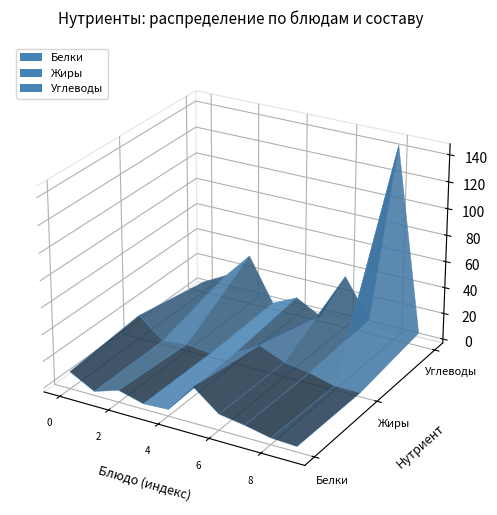

Reading right to left, transcribe all the data shown in this chart.

Белки: 1	2	6	9	24	2	1	6	0	10
Жиры: 0	0	5	8	16	5	0	2	0	15
Углеводы: 7	145	8	37	1	11	2	35	15	5